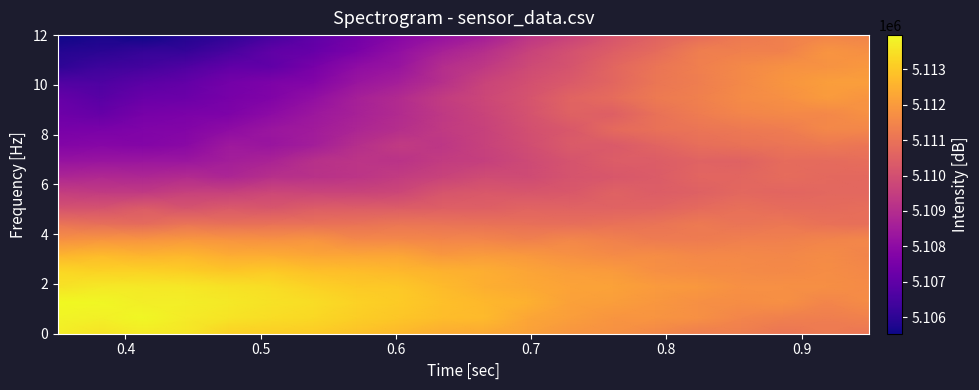

At how many categories does at least one series exceed 5107729?

20